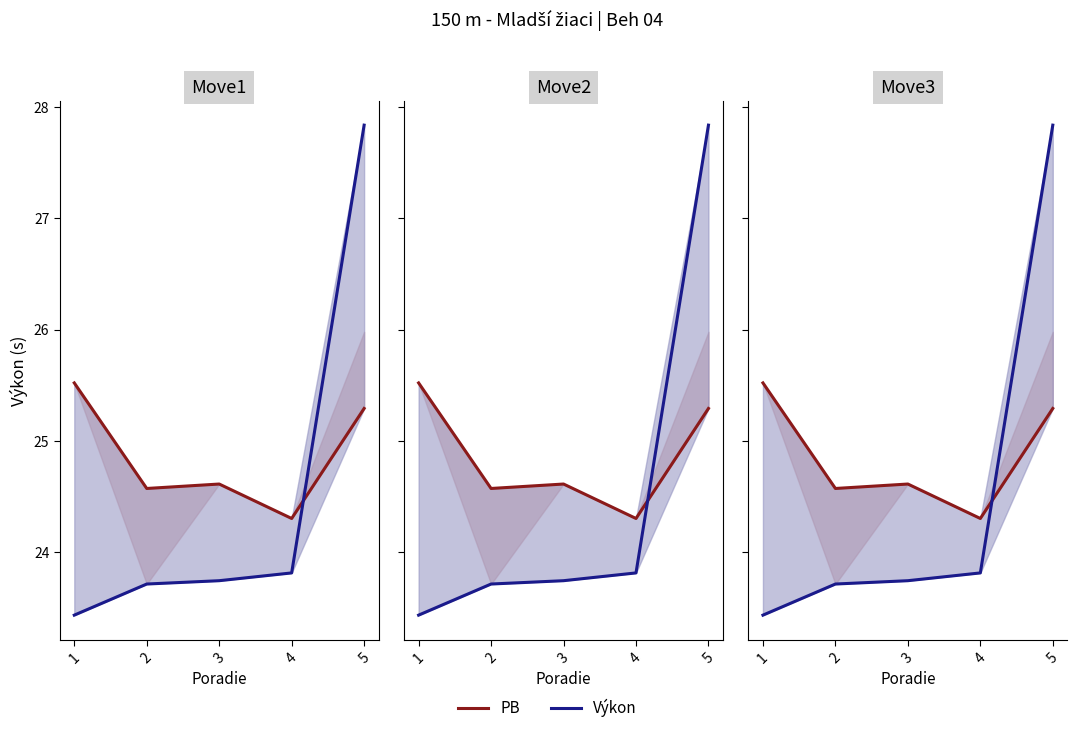

The value of Výkon at 1 is 23.4. True or false?

True